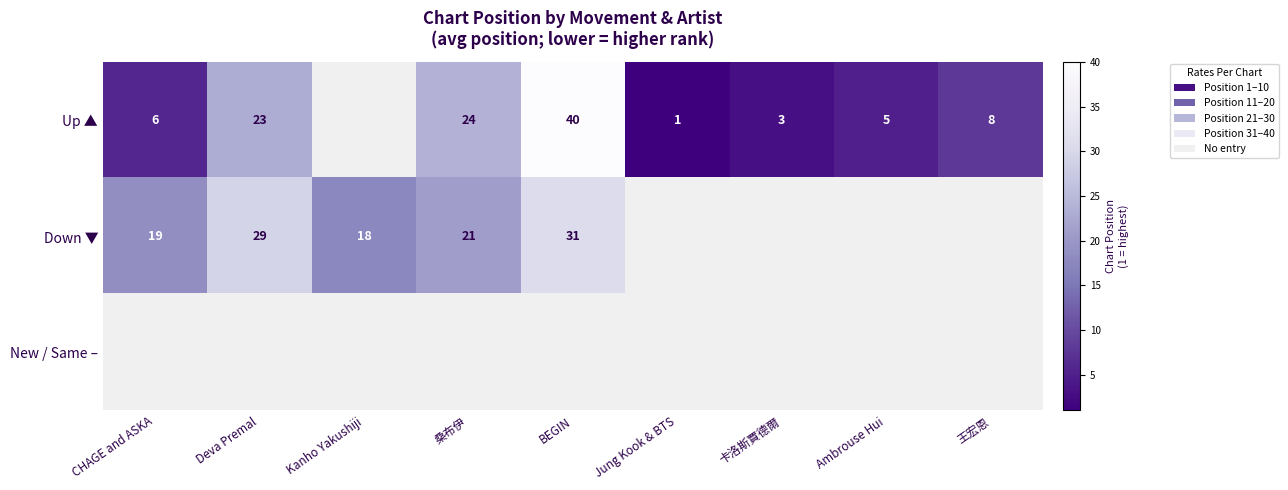

What is the difference between the Up ▲ values at Deva Premal and 王宏恩?

15.0